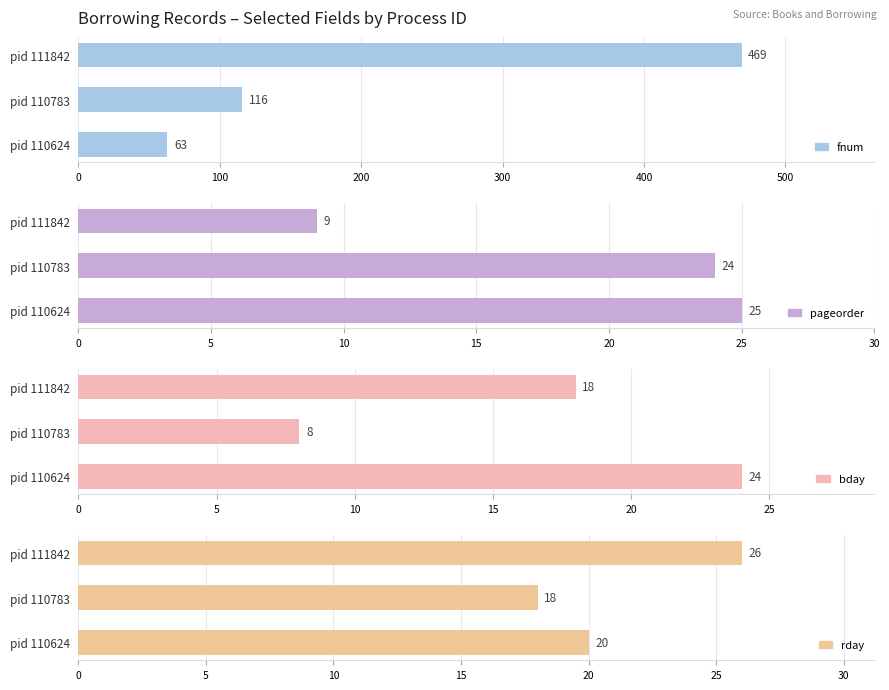

What is the value of the bday bar at the 2nd from the left?

8